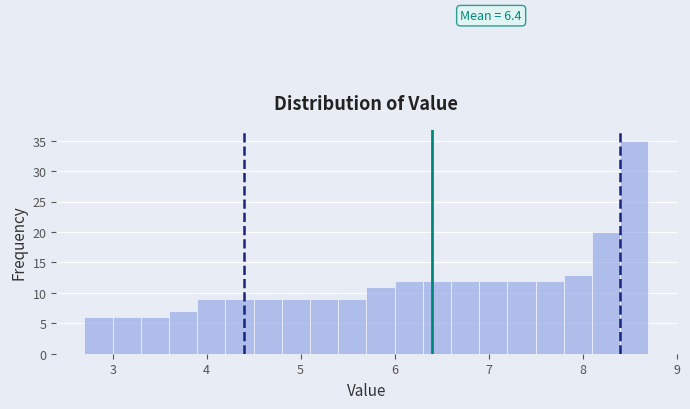

Around what value on the x-axis is the tallest bar? Give the approximate position of its centre, as read against the axis.

8.6